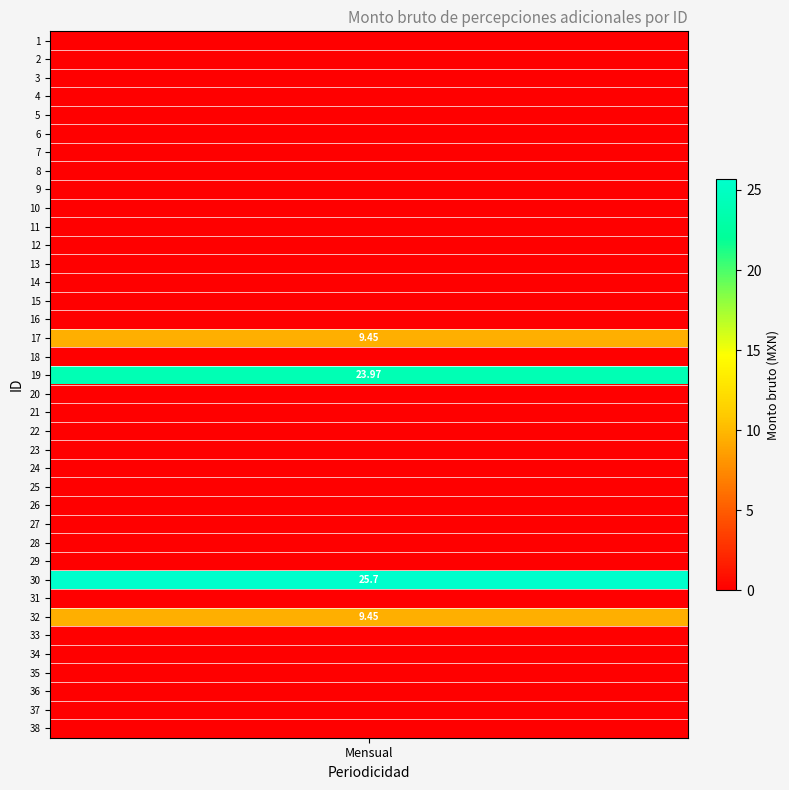

What is the average value?

1.8